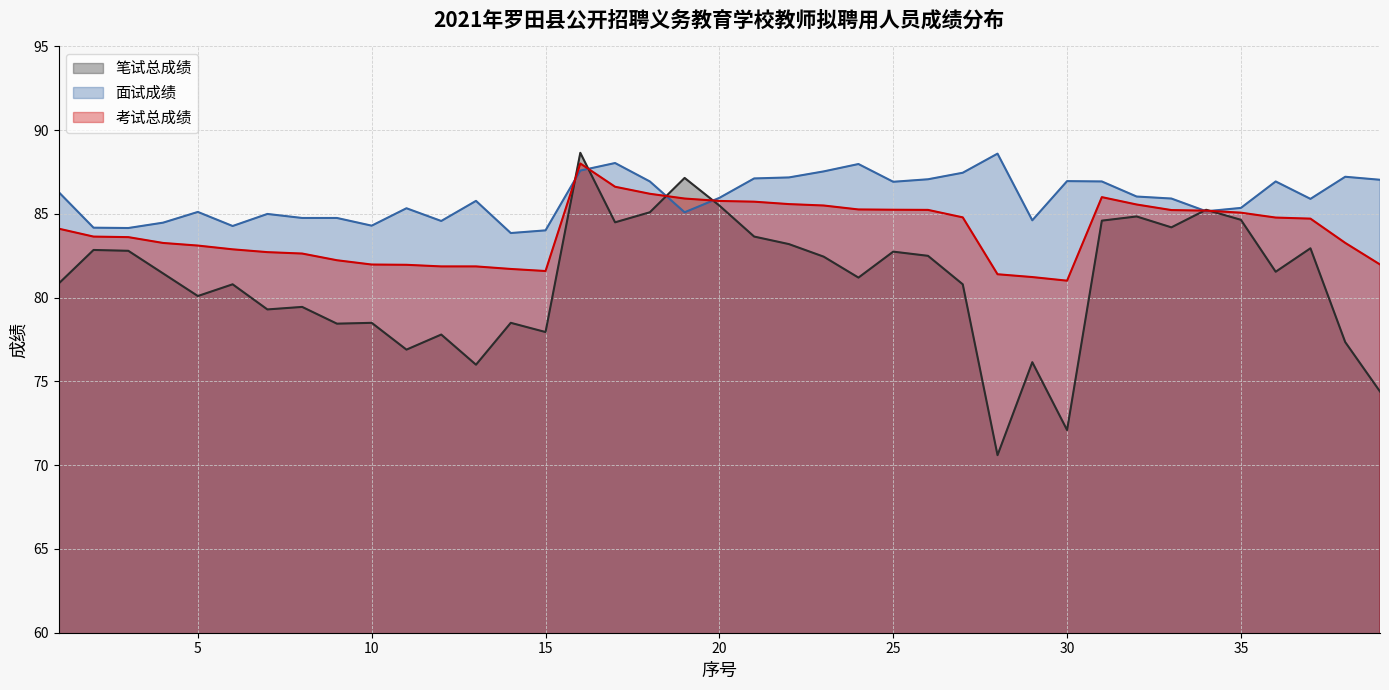

Between 26 and 37, which series saw the biggest shift?

面试成绩